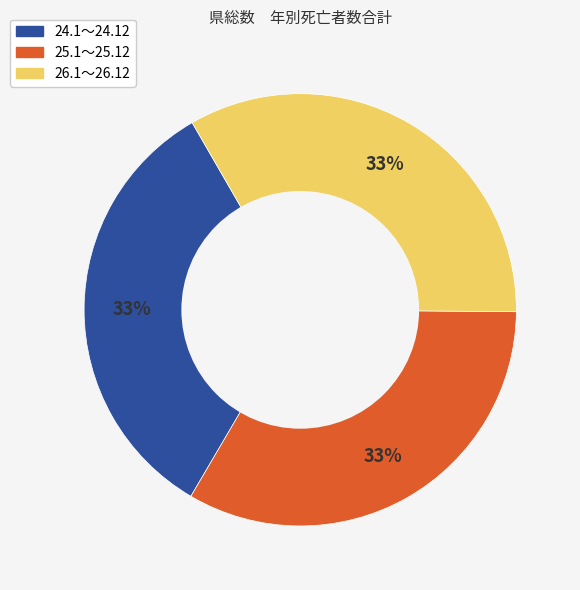

True or false: 25.1～25.12 accounts for 33% of the total.

True